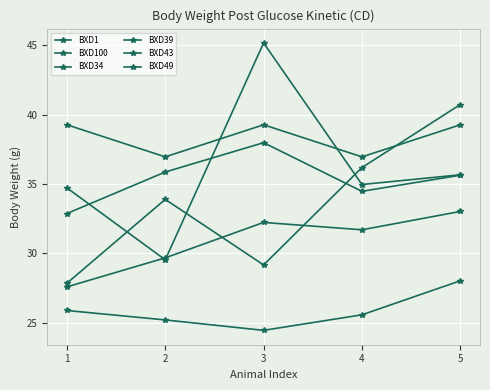

True or false: BXD100 has a value of 19.8 at 2.

False